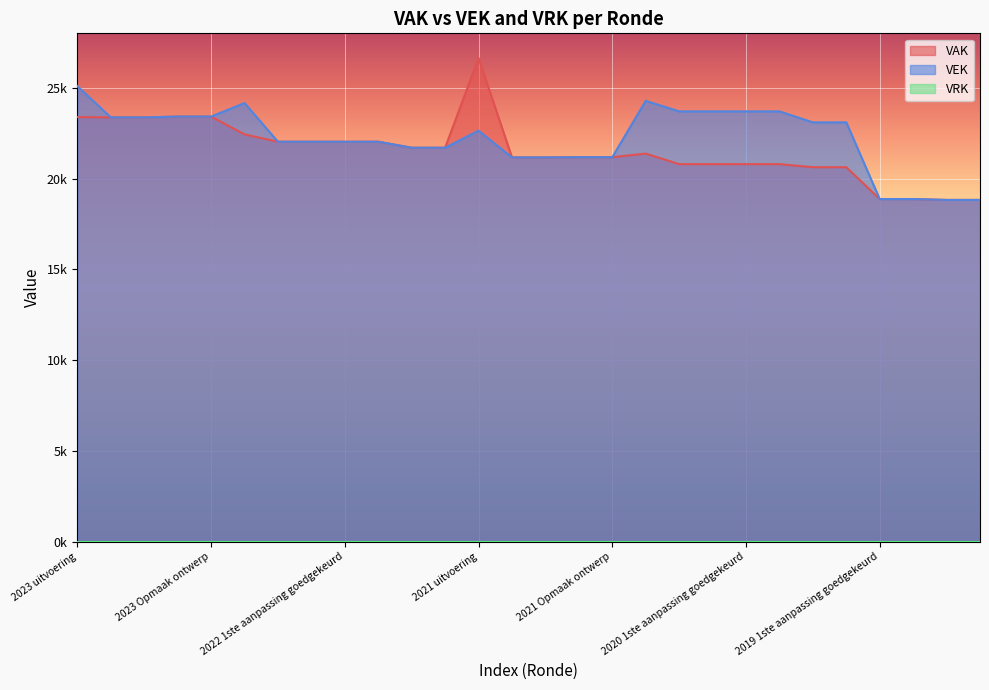

At how many categories does at least one series exceed 23595?

8